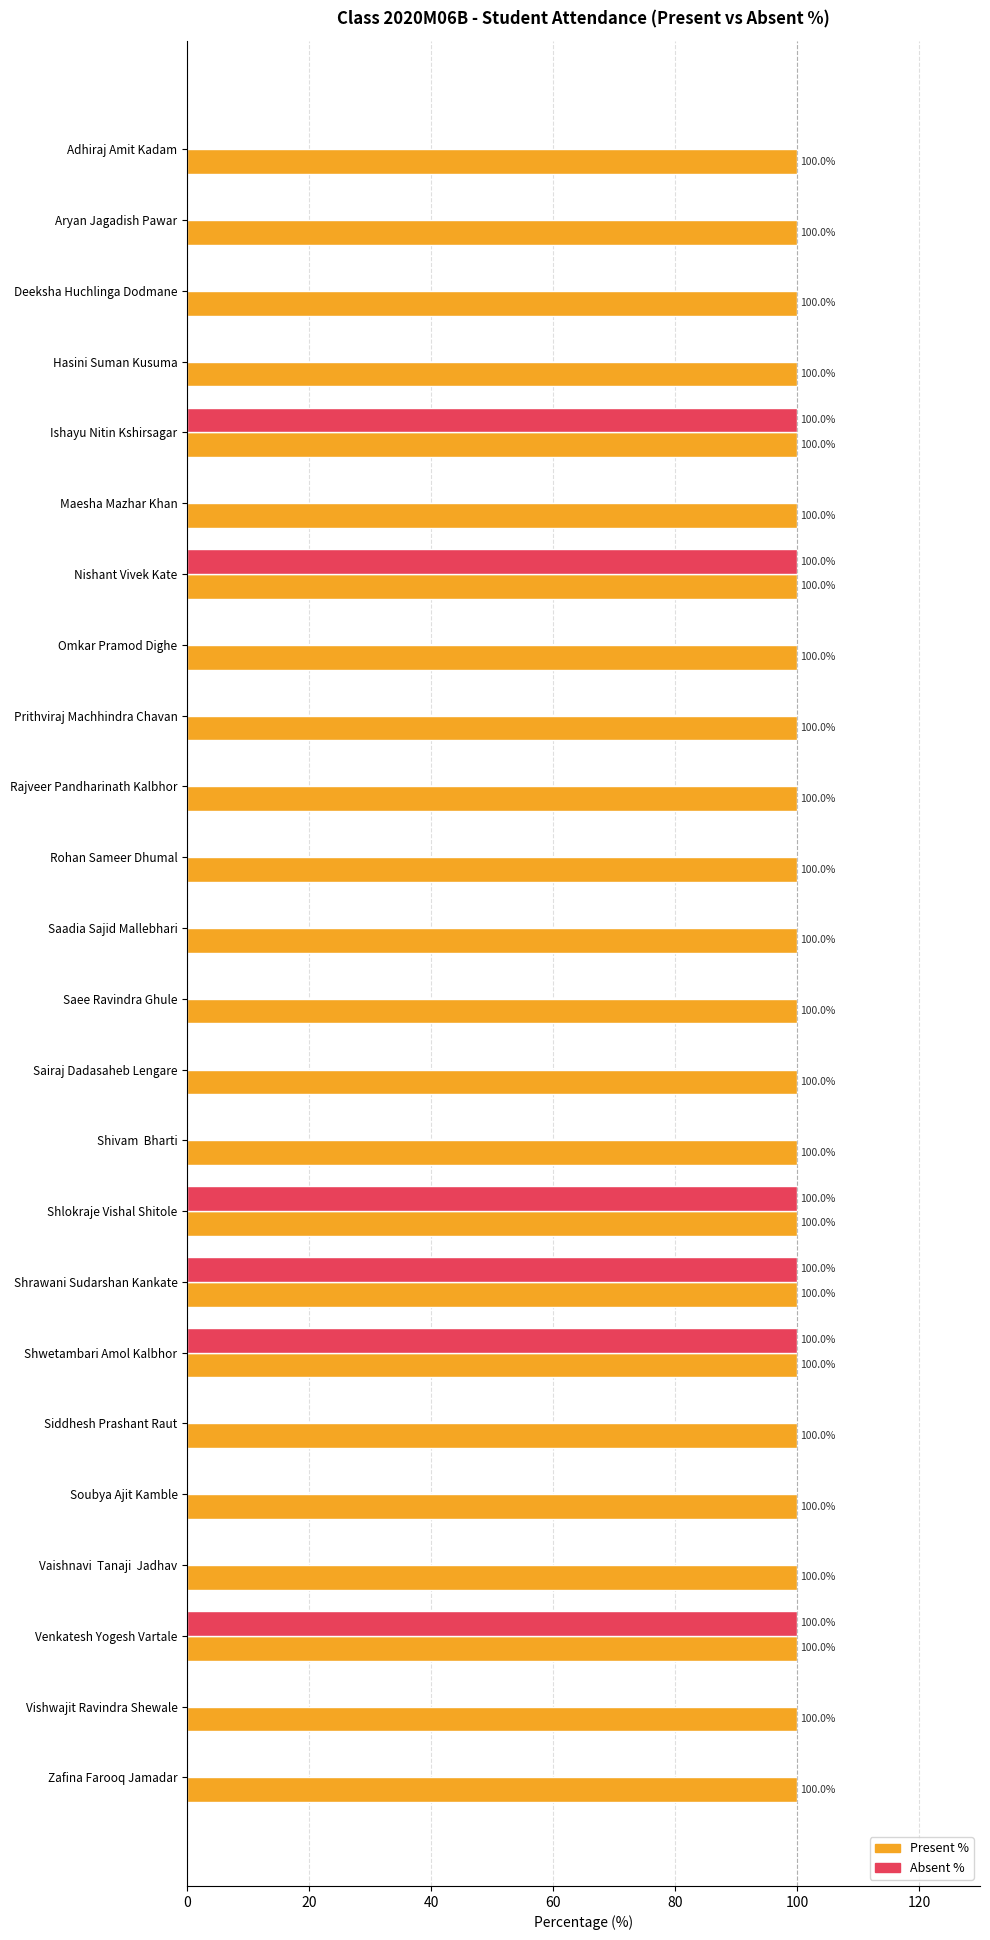

True or false: Absent % has a value of -52 at Vishwajit Ravindra Shewale.

False